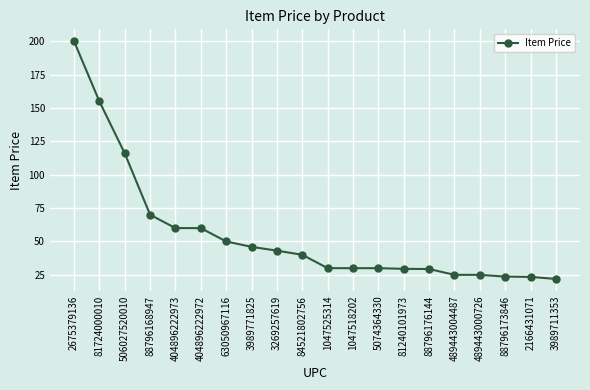

What is the greatest value displayed?

200.0